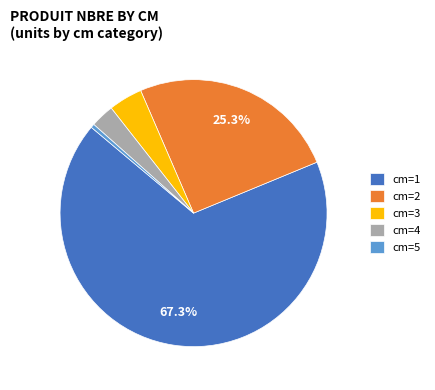

Rank the categories by value from lowest to highest.

cm=5, cm=4, cm=3, cm=2, cm=1